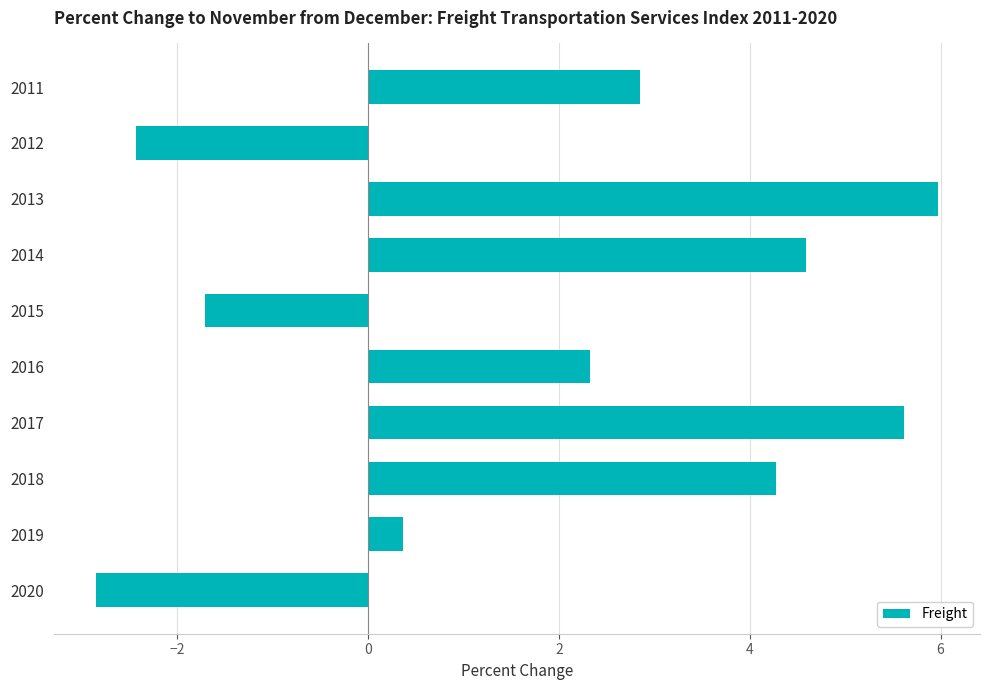

Rank the categories by value from highest to lowest.

2013, 2017, 2014, 2018, 2011, 2016, 2019, 2015, 2012, 2020